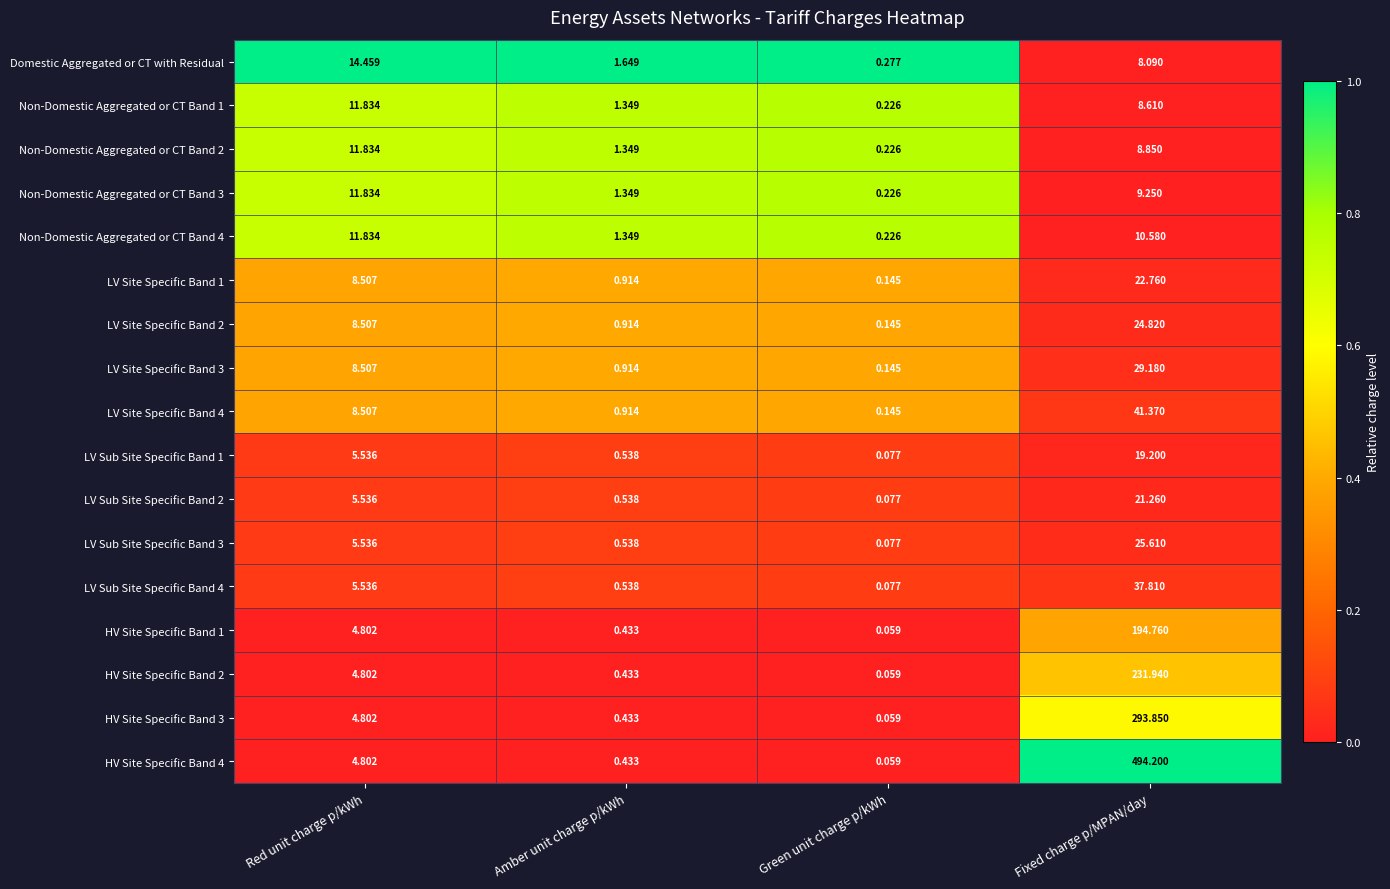

What is the total value across all series at Amber unit charge p/kWh?

14.6